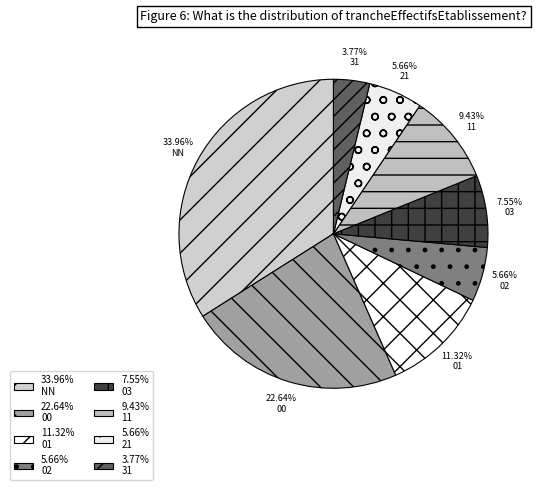

Do 00 and 01 together represent more than half of the pie?

No